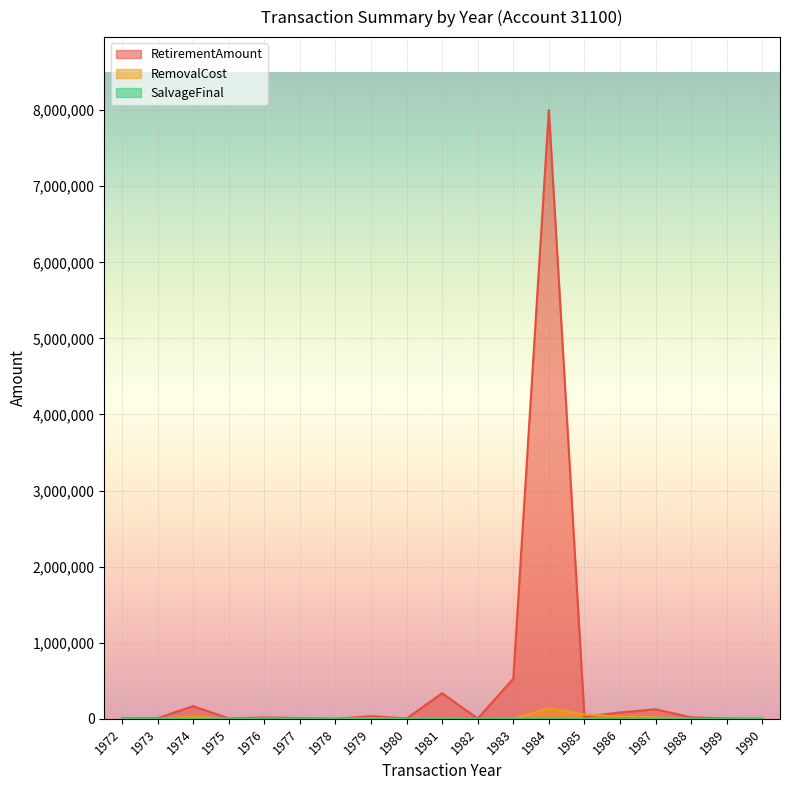

At which category does RetirementAmount reach its first local valley?

1975